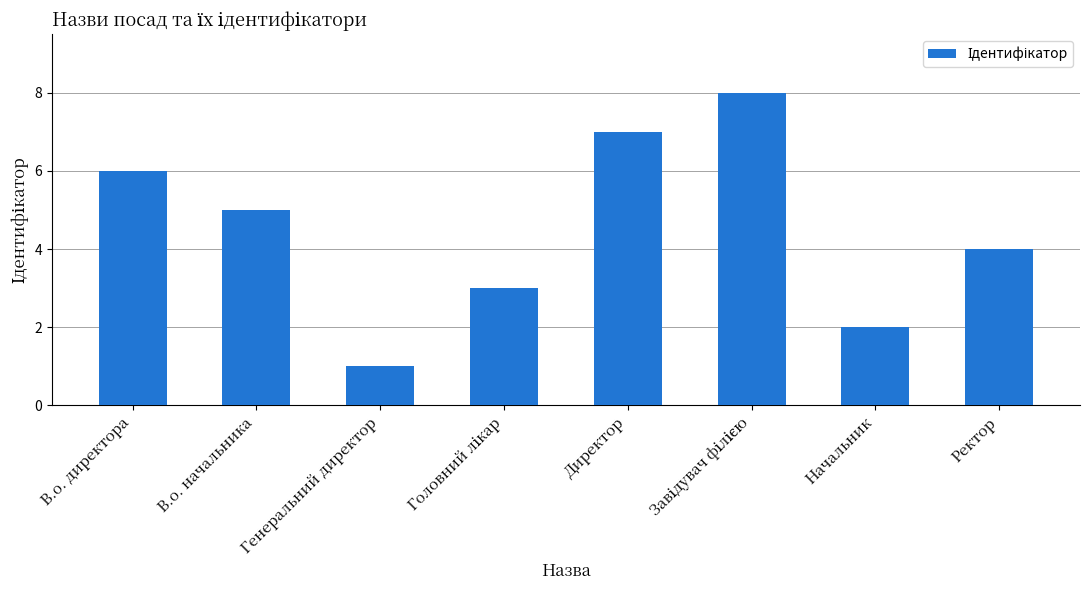

At which label is the value closest to 4?

Ректор